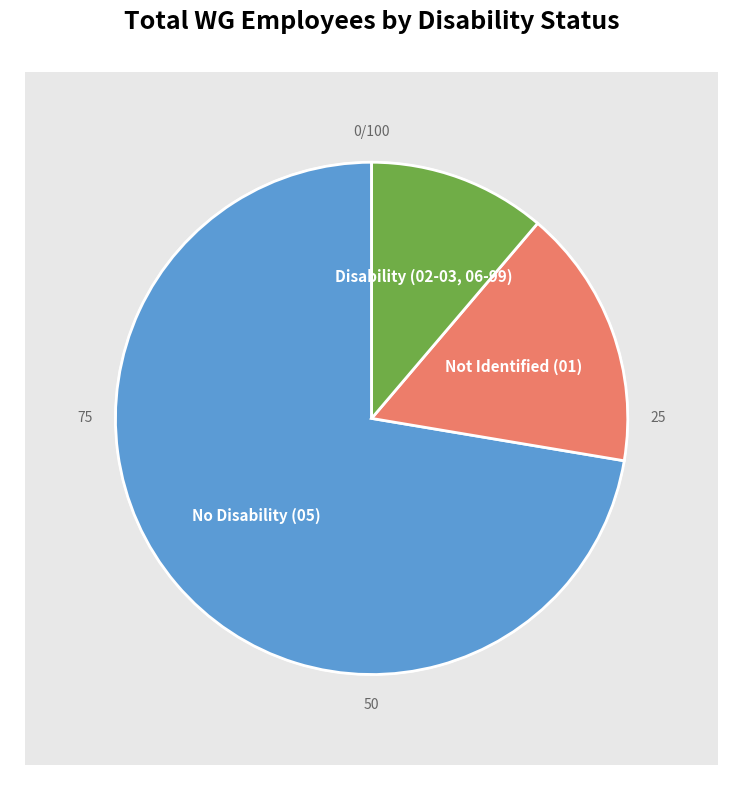

To the nearest percent, what is the average slice percentage?

33%